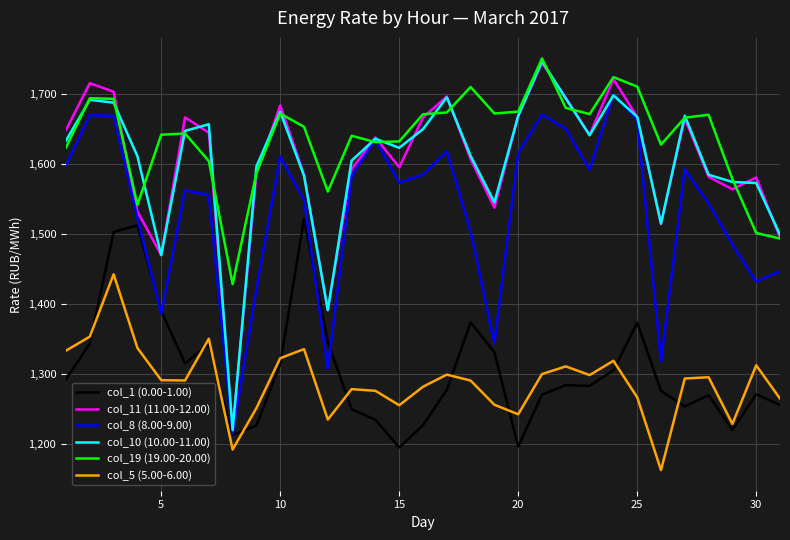

Which series has the largest total across all categories?

col_19 (19.00-20.00)